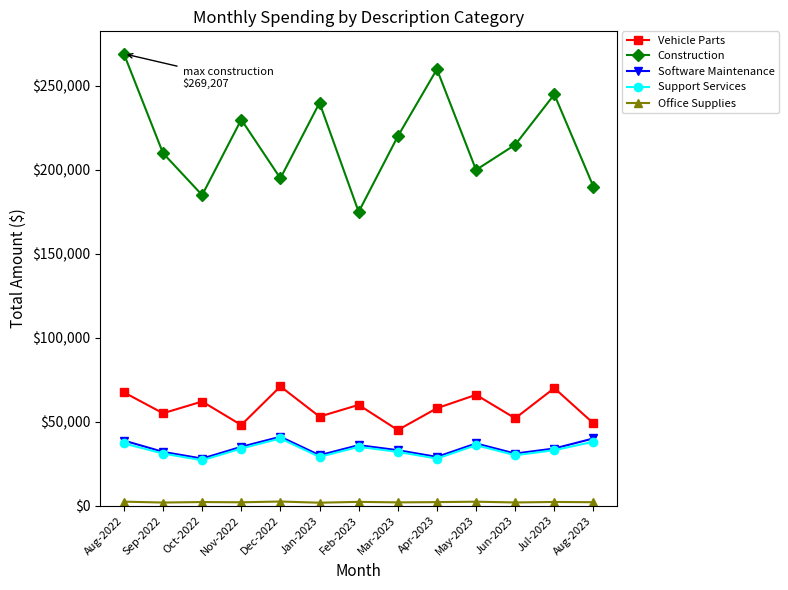

How many series are shown in this chart?

5